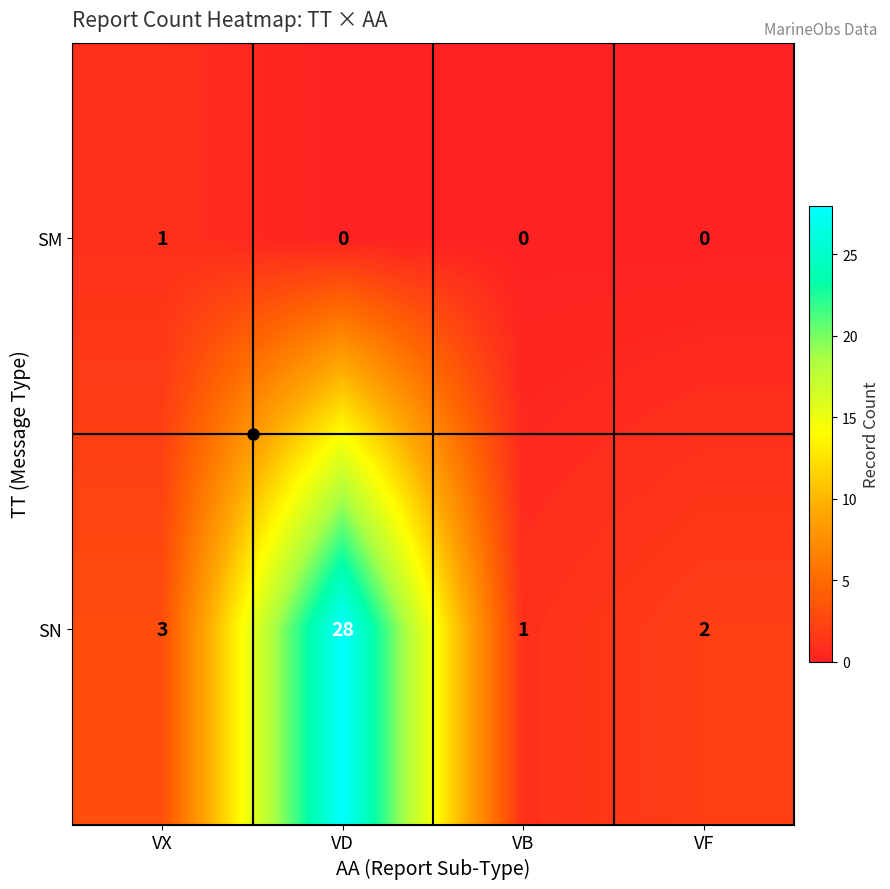

What is the difference between the maximum and minimum values in the SN series?

27